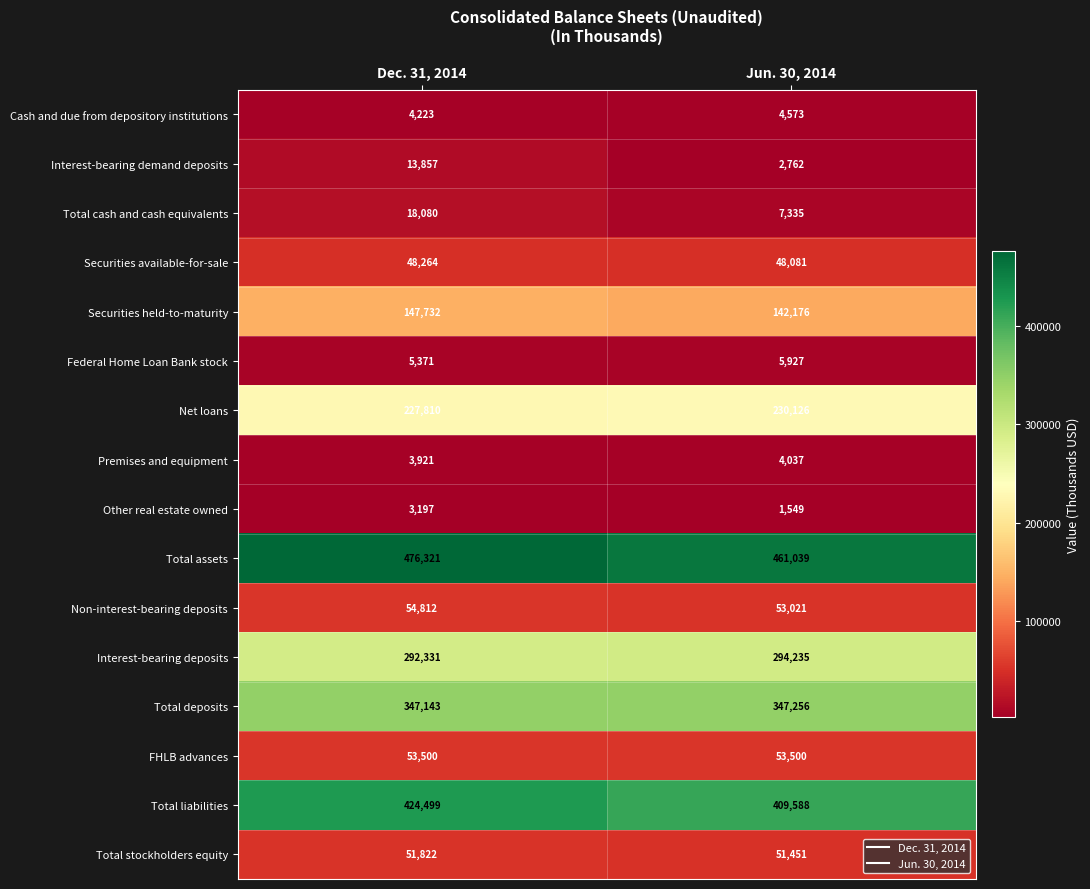

At Dec. 31, 2014, list the series in order from largest to smallest.

Total assets, Total liabilities, Total deposits, Interest-bearing deposits, Net loans, Securities held-to-maturity, Non-interest-bearing deposits, FHLB advances, Total stockholders equity, Securities available-for-sale, Total cash and cash equivalents, Interest-bearing demand deposits, Federal Home Loan Bank stock, Cash and due from depository institutions, Premises and equipment, Other real estate owned